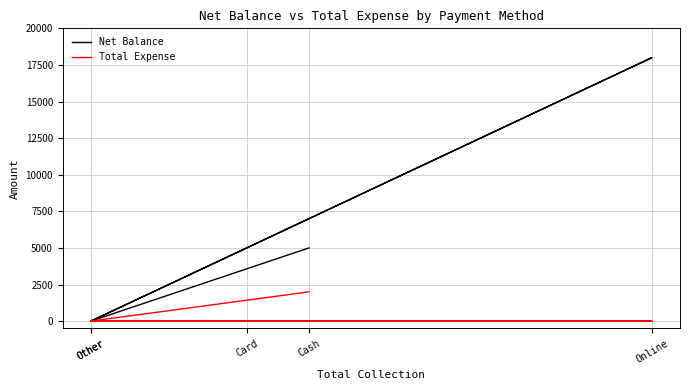

What is the difference between the maximum and minimum values in the Total Expense series?

2000